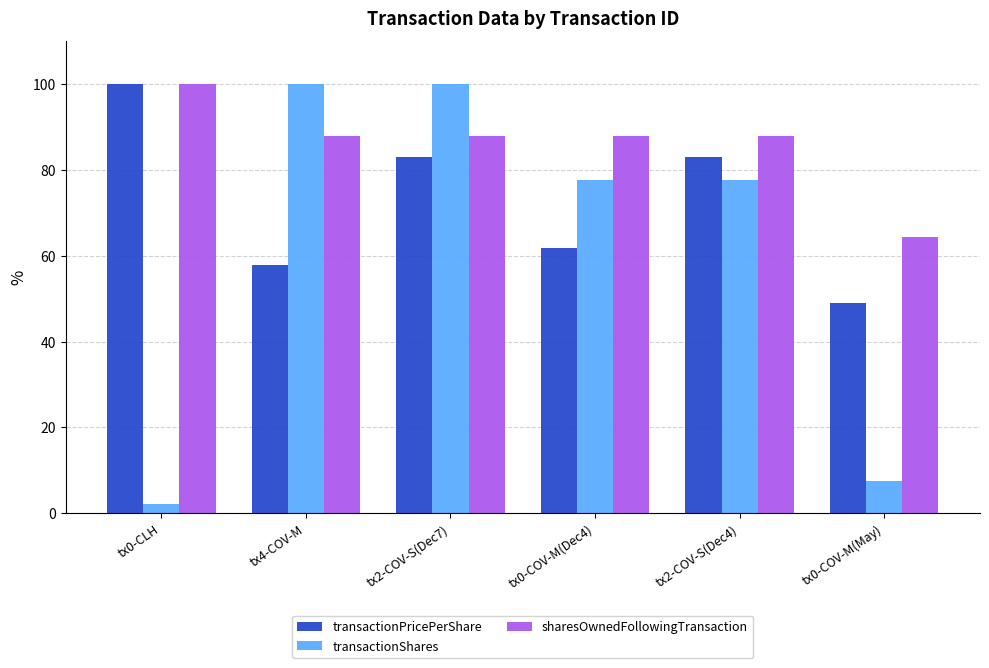

Which series has the largest range (max minus min)?

transactionShares